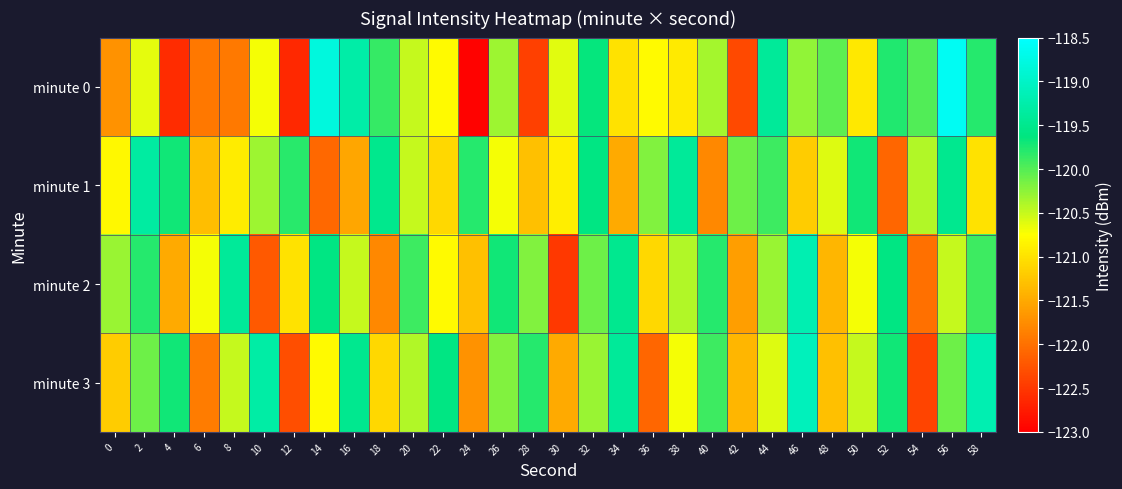

Count the number of categories in the chart.

30